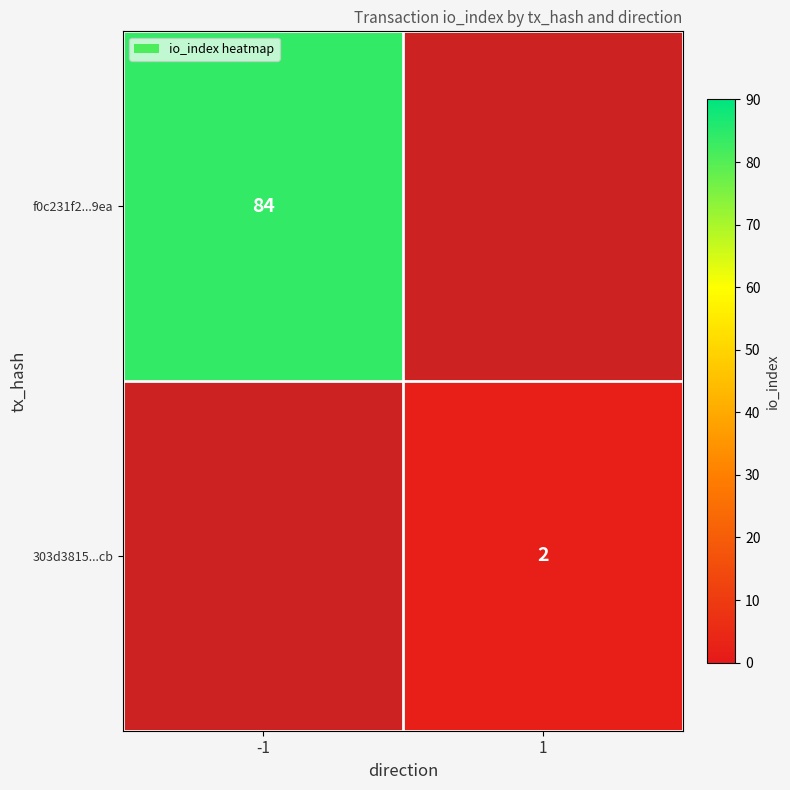

The value of 303d3815...cb at 1 is 3. True or false?

False